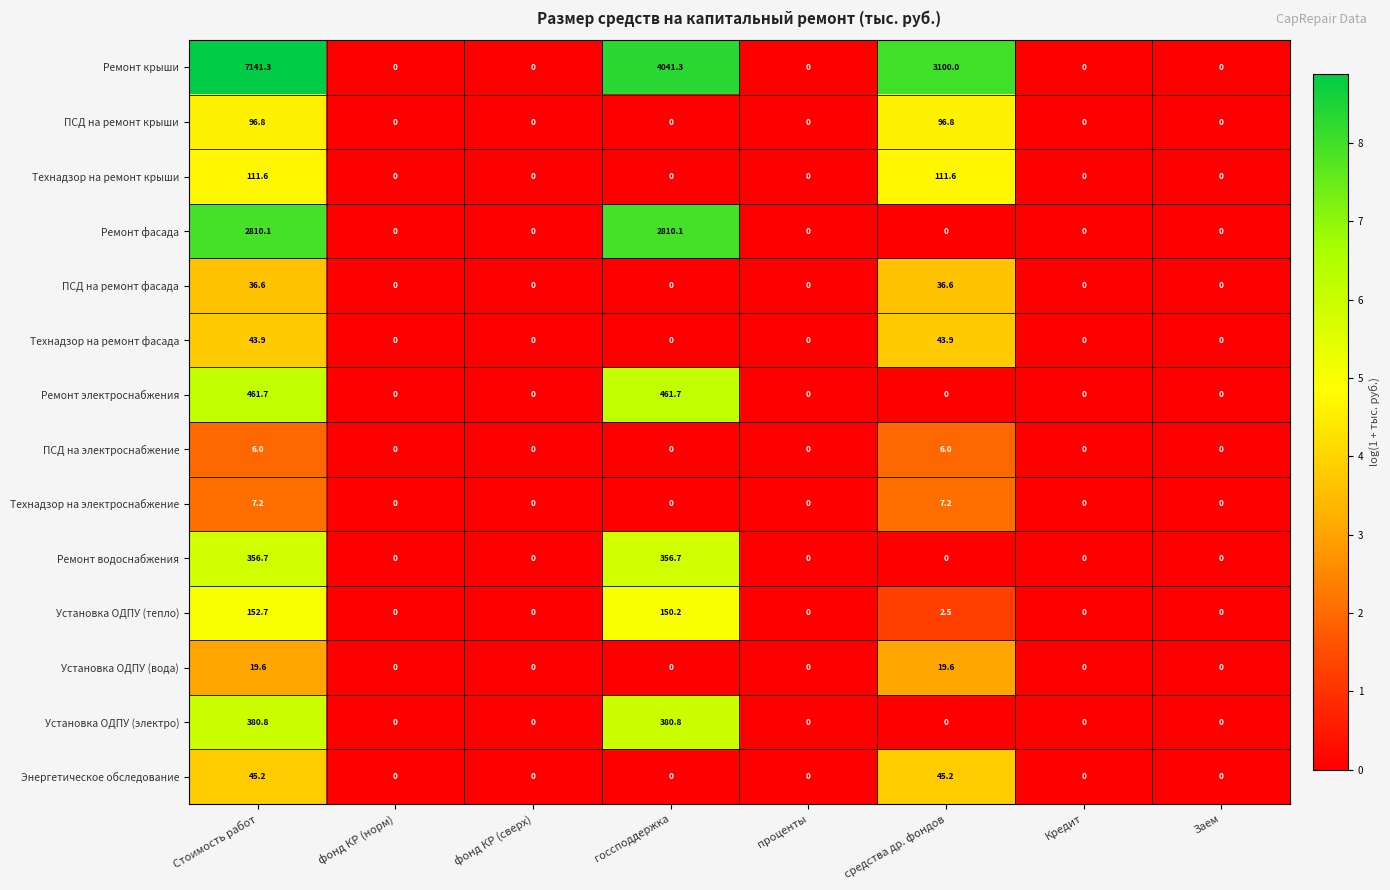

What is the maximum value for ПСД на электроснабжение?

6.0